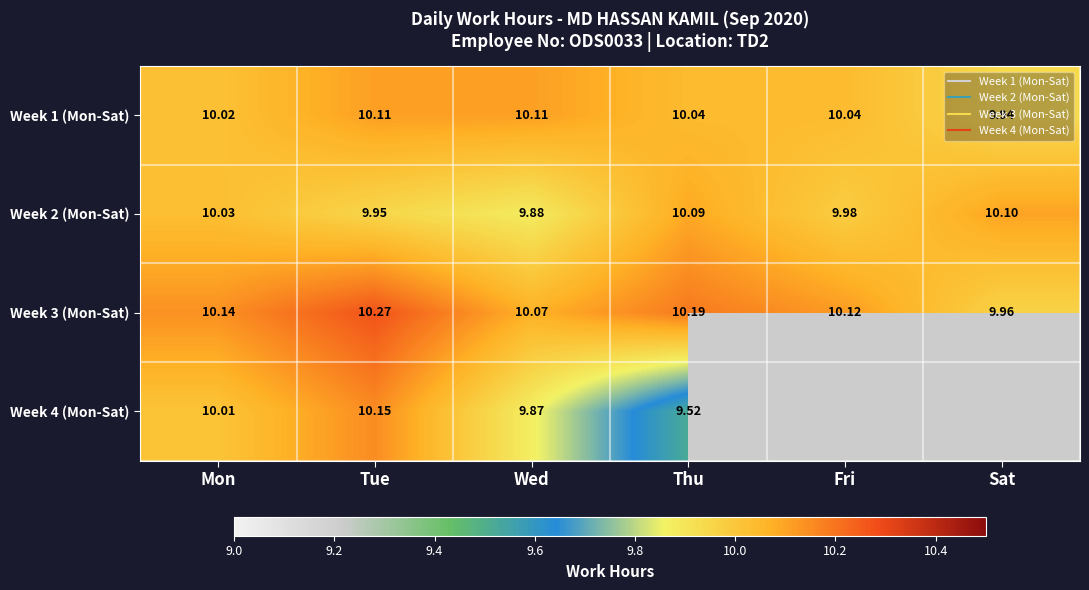

At which label does Week 4 (Mon-Sat) reach its peak?

Tue